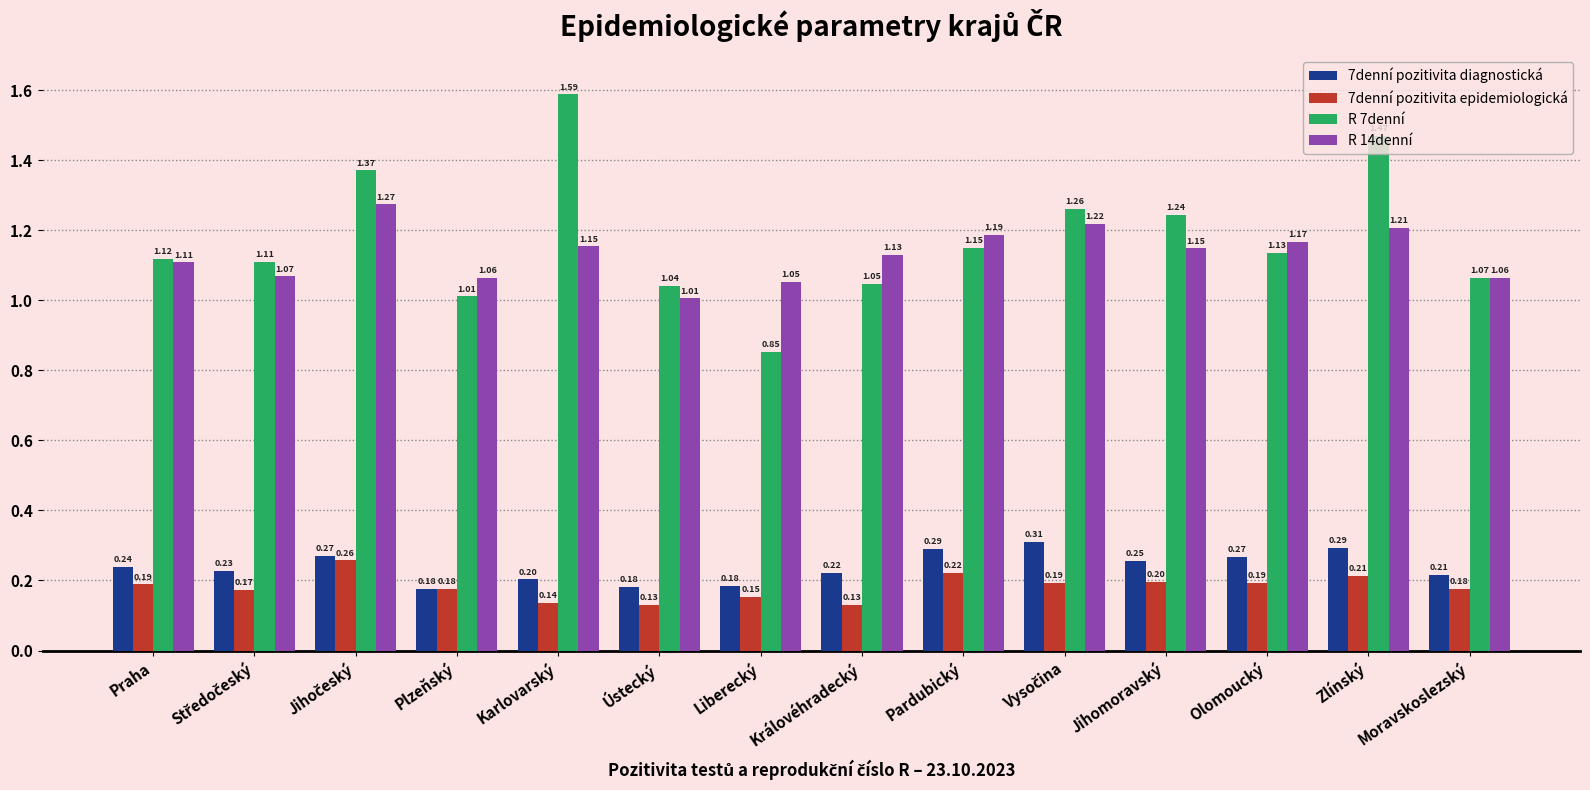

List the series in order of their peak value, highest first.

R 7denní, R 14denní, 7denní pozitivita diagnostická, 7denní pozitivita epidemiologická